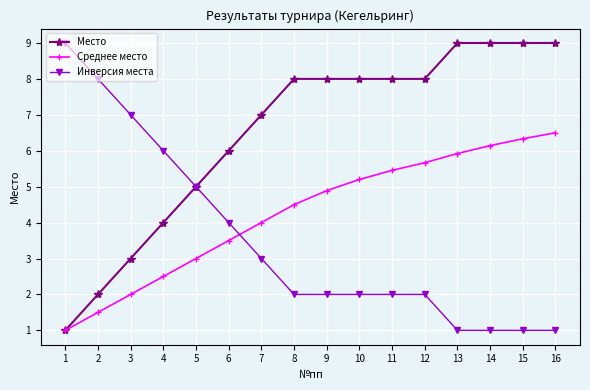

What is the spread (max minus min) of values at 9?

6.0